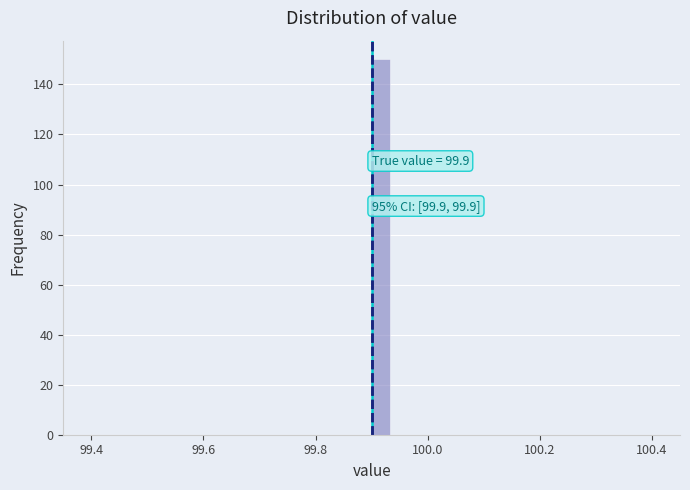

Around what value on the x-axis is the tallest bar? Give the approximate position of its centre, as read against the axis.

99.92